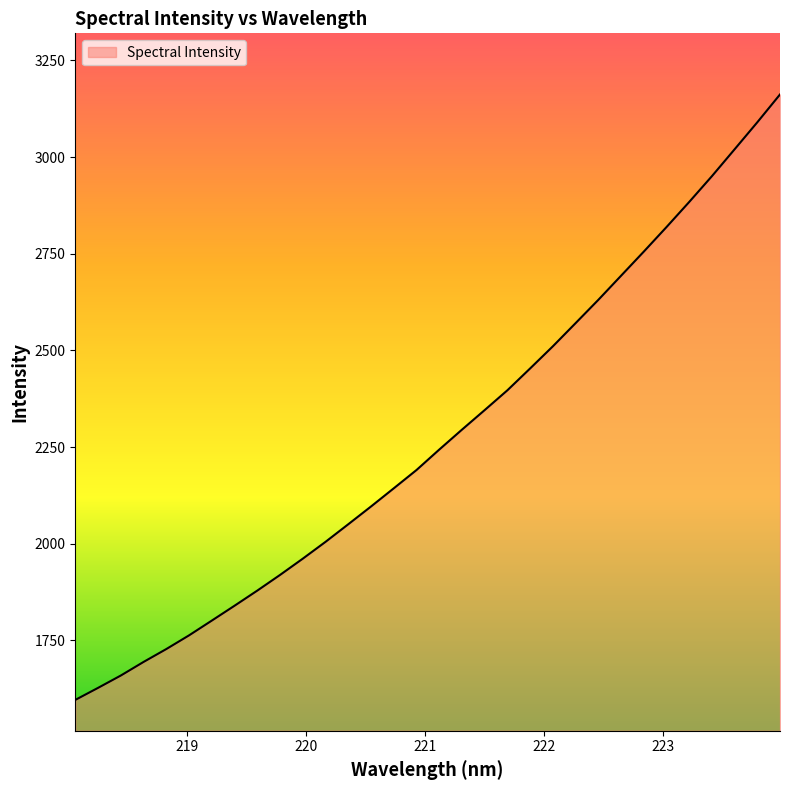

What is the greatest value displayed?

3162.1